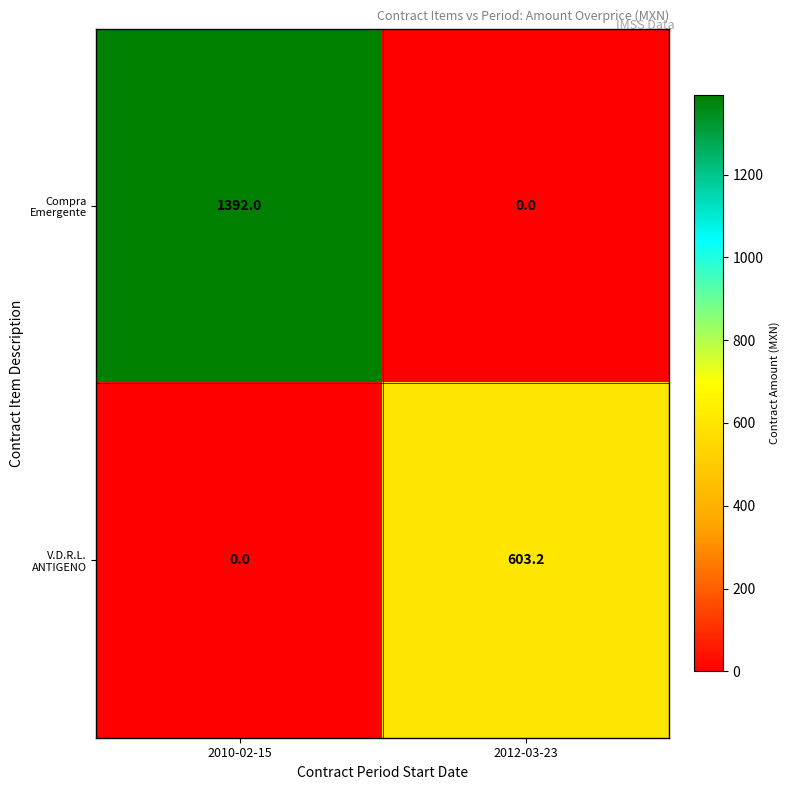

What is the sum of all Compra Emergente values?

1392.0